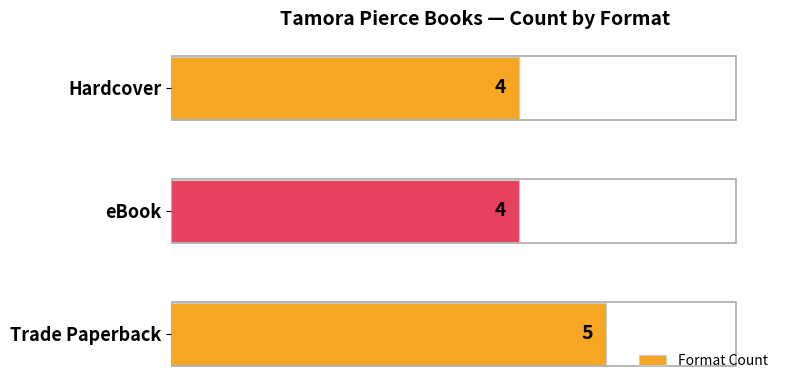

Reading bottom to top, what are all the values shown in this chart?

5	4	4